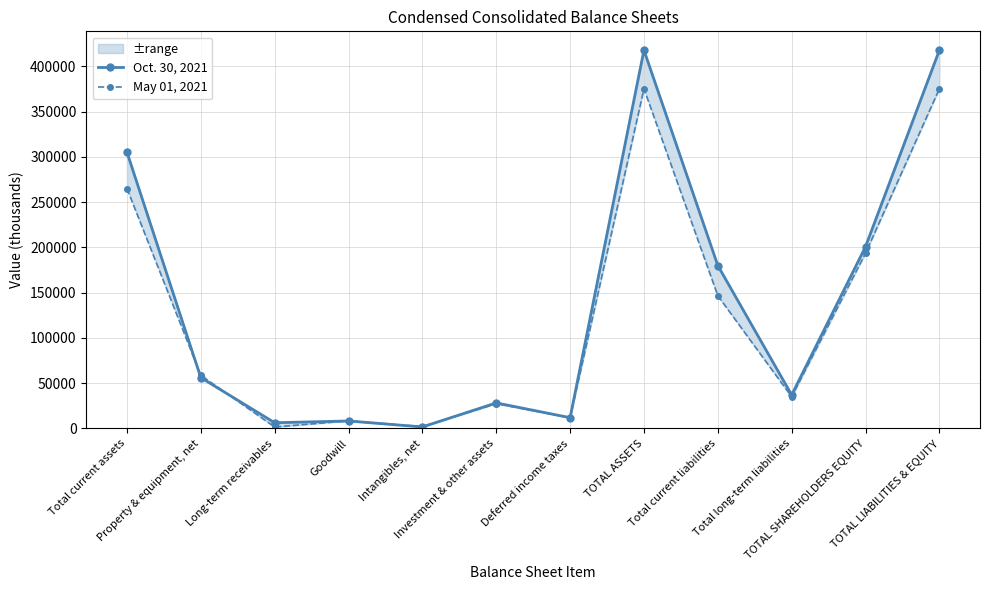

How many series are shown in this chart?

2